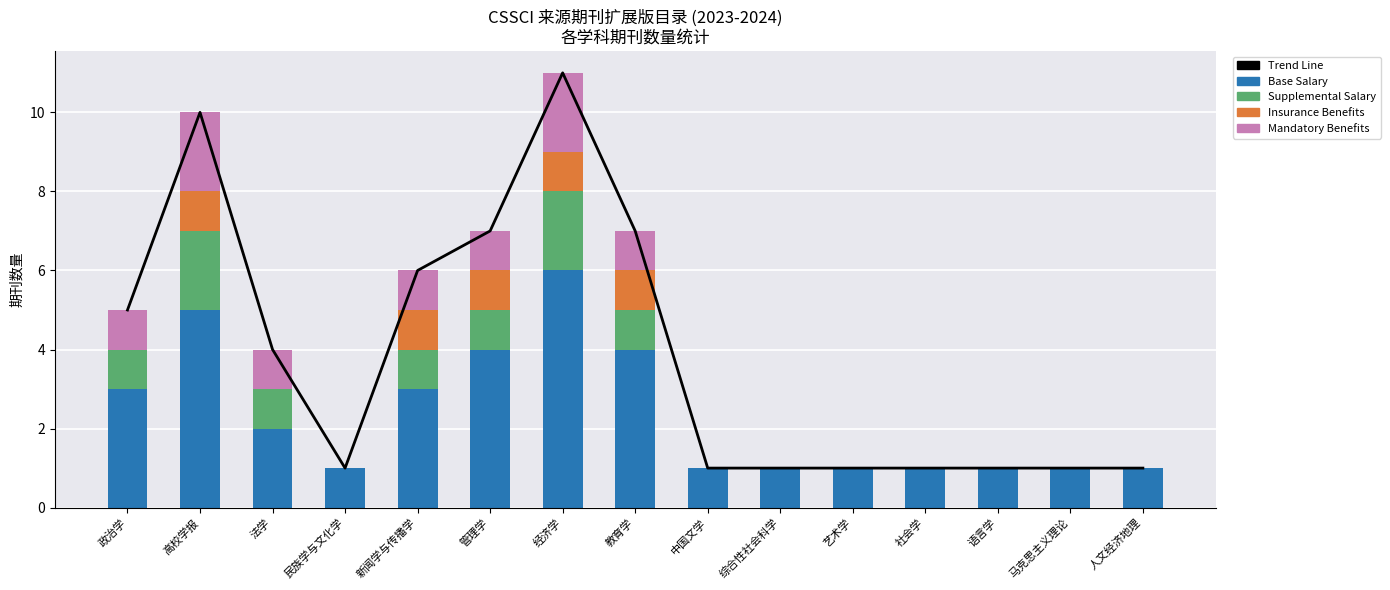

What is the maximum value shown in the chart?

11